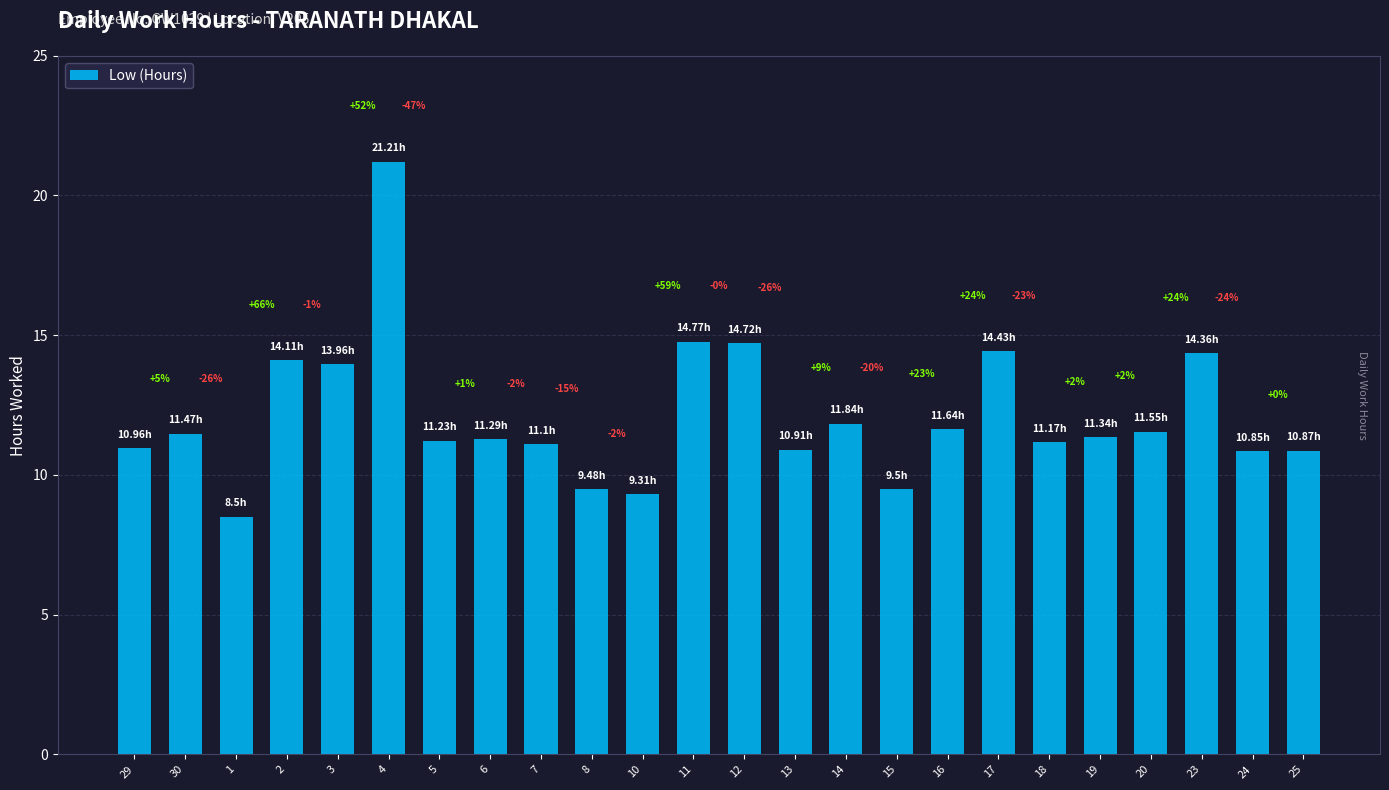

Which has a higher value, 6 or 11?

11